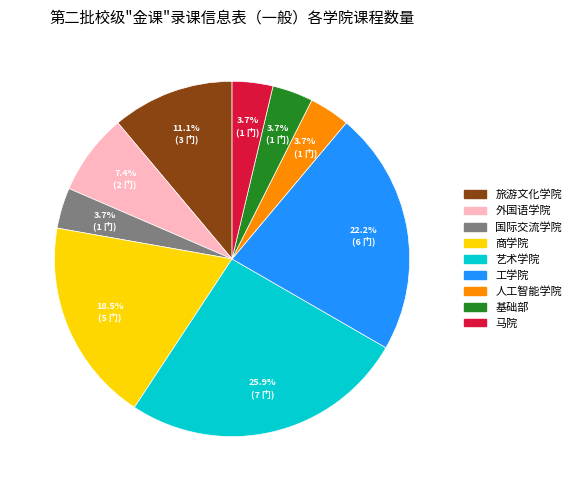

To the nearest percent, what is the difference between the largest and smallest slice percentages?

22%